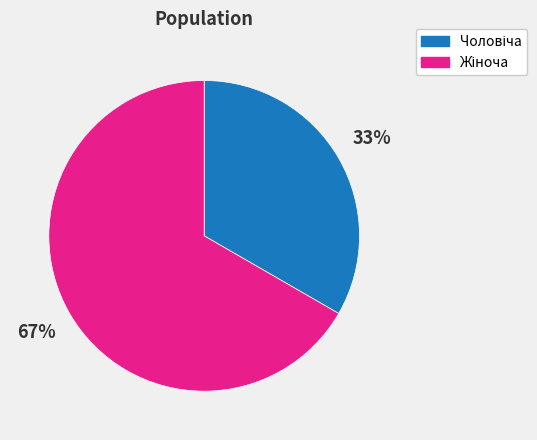

Is there any slice that represents more than half of the pie?

Yes